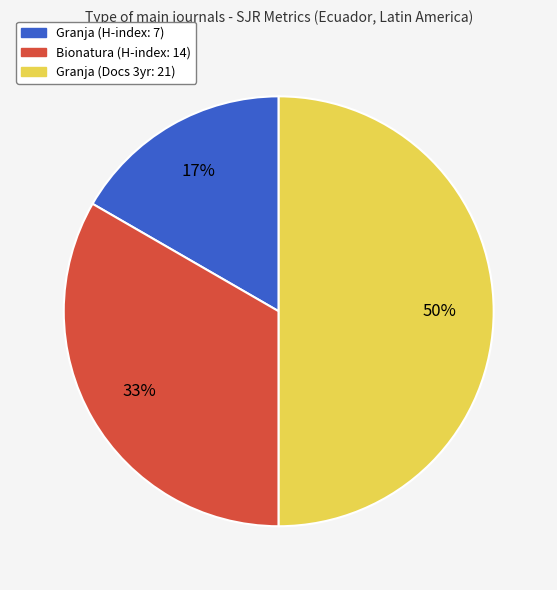

Does Bionatura (H-index: 14) account for over 50% of the chart?

No